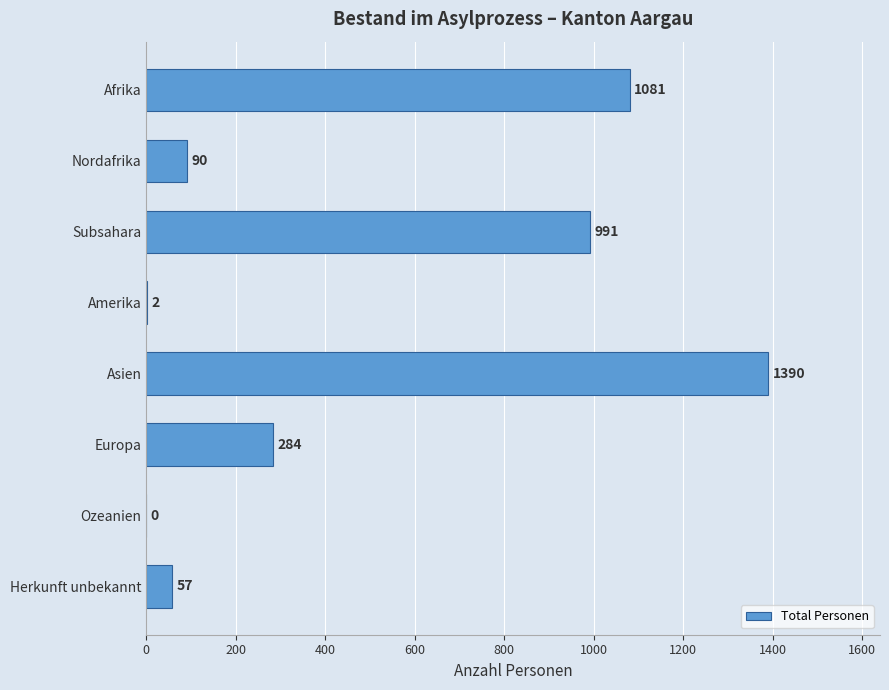

Reading top to bottom, what are all the values shown in this chart?

Afrika=1081	Nordafrika=90	Subsahara=991	Amerika=2	Asien=1390	Europa=284	Ozeanien=0	Herkunft unbekannt=57